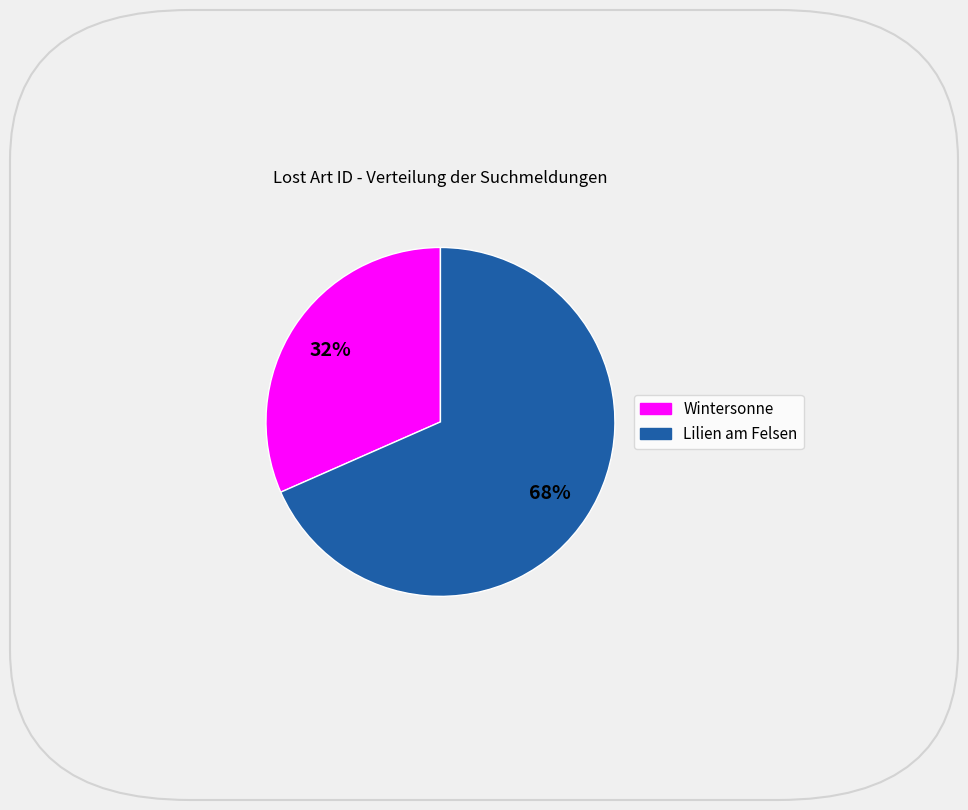

What is the smallest slice in the pie chart?

Wintersonne